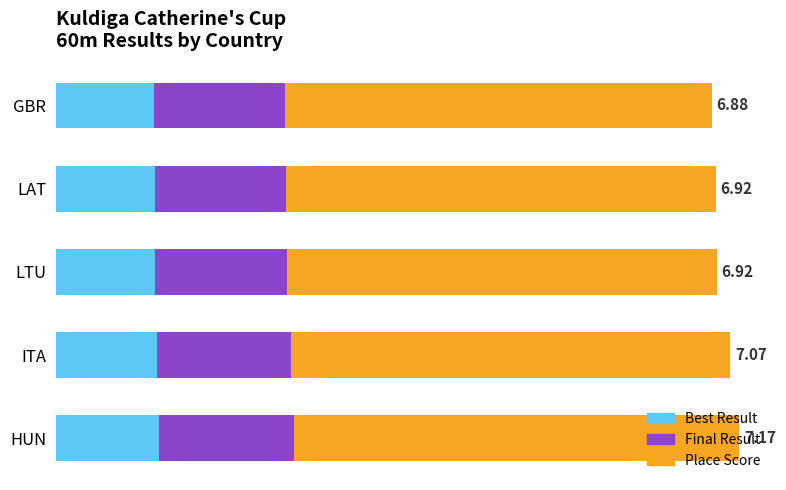

At how many categories does at least one series exceed 3?

5